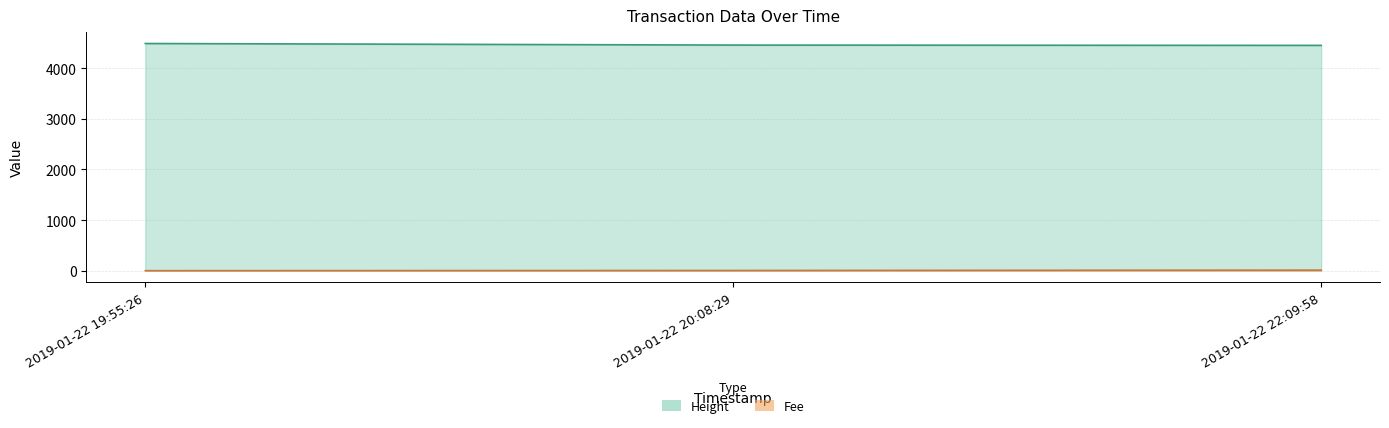

What is the value of the Height point at the 3rd from the left?

4449.0